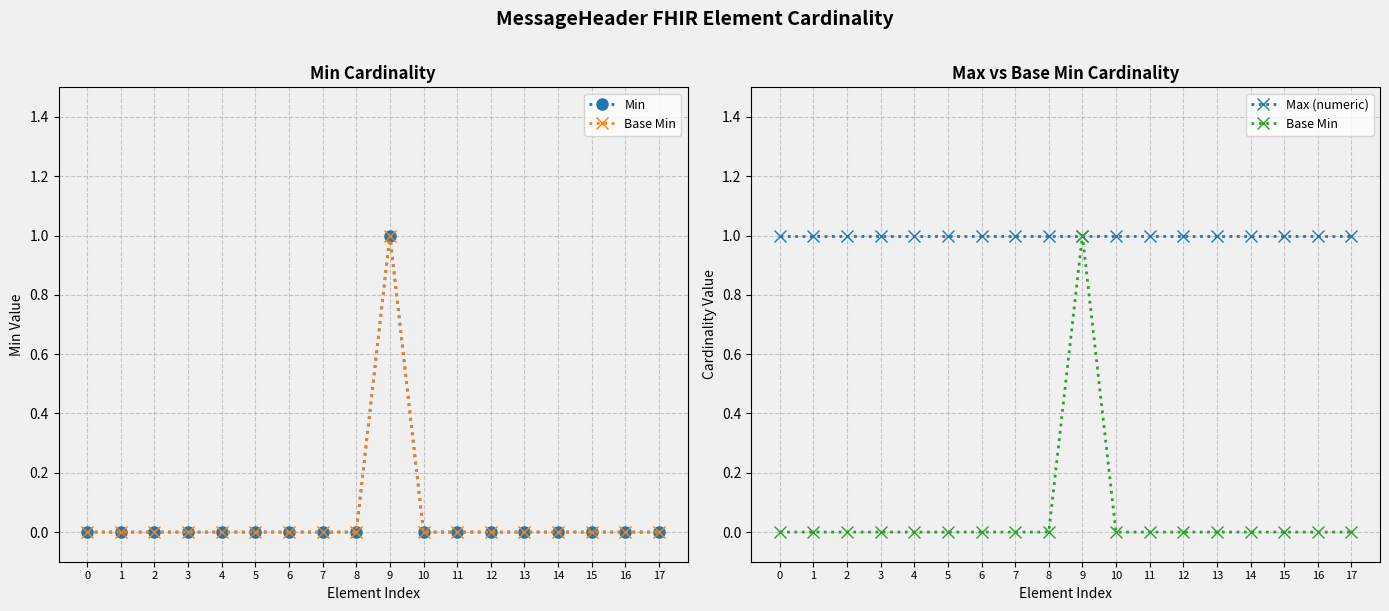

True or false: Min and Base Min intersect in this chart.

False